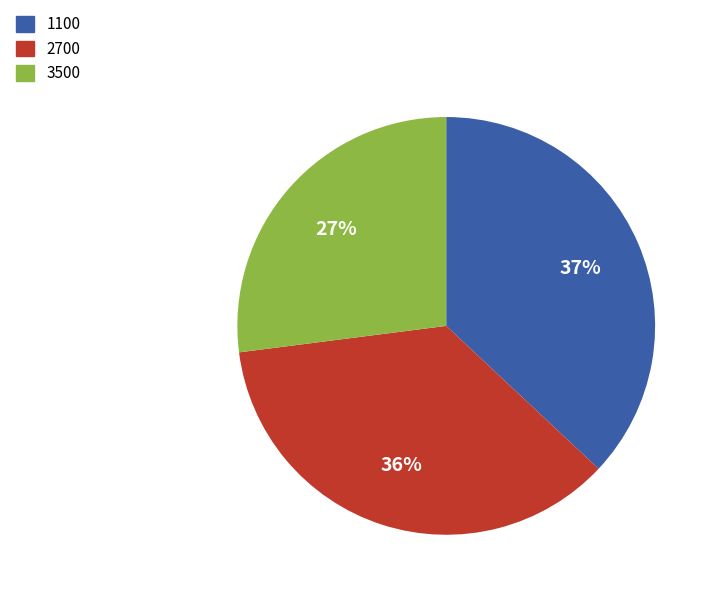

Is it true that 3500 is 27% of the pie?

True